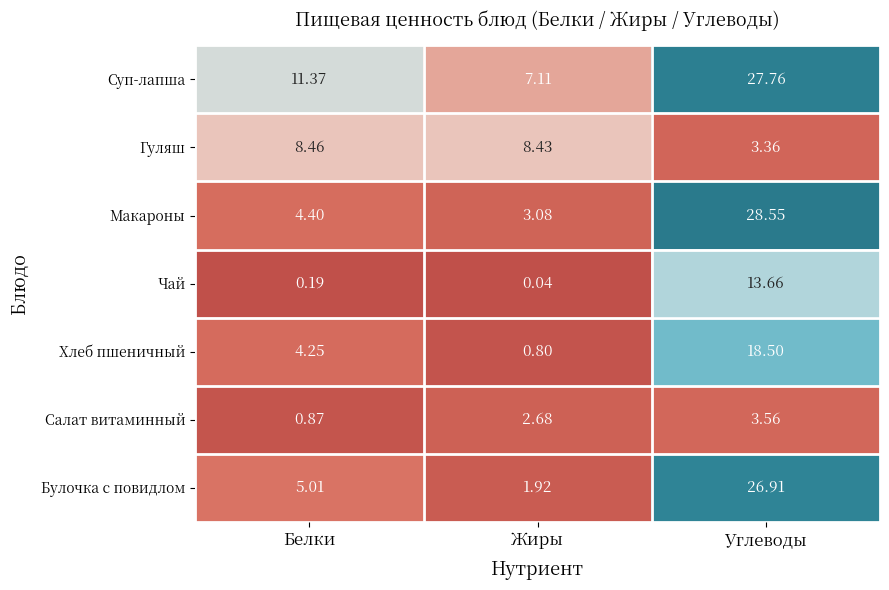

Rank the categories by Салат витаминный value from highest to lowest.

Углеводы, Жиры, Белки